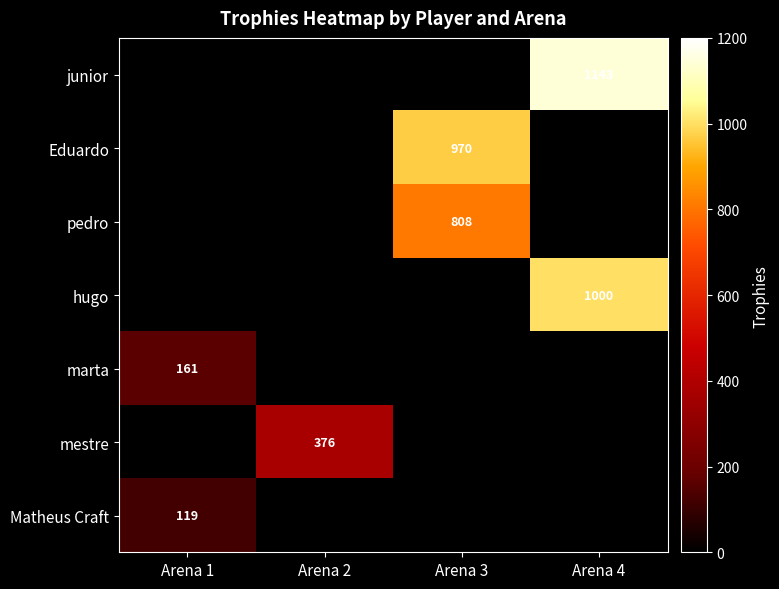

At which label is junior closest to 571?

Arena 1